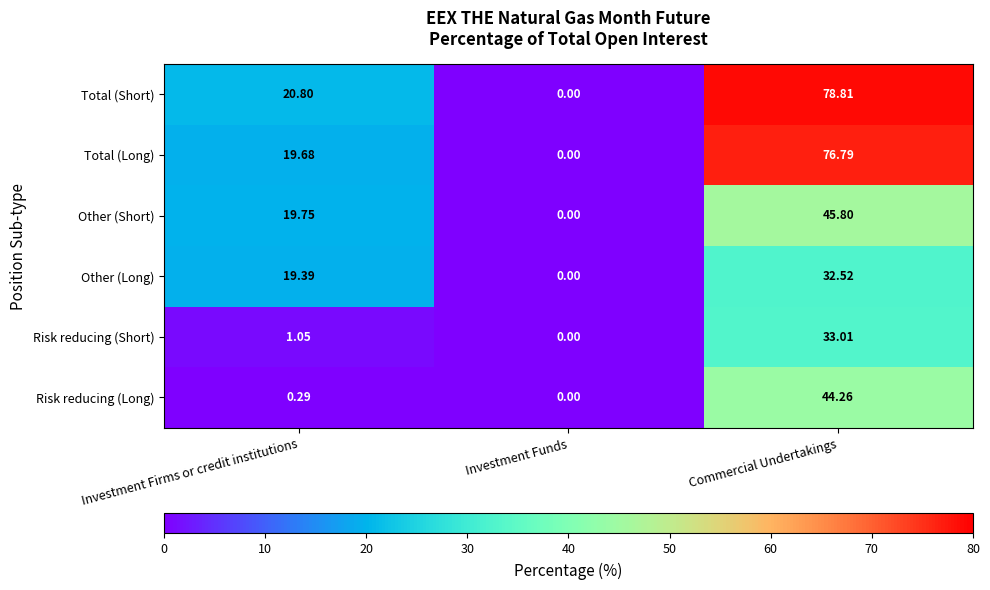

Where is Other (Long) nearest to the value 16?

Investment Firms or credit institutions